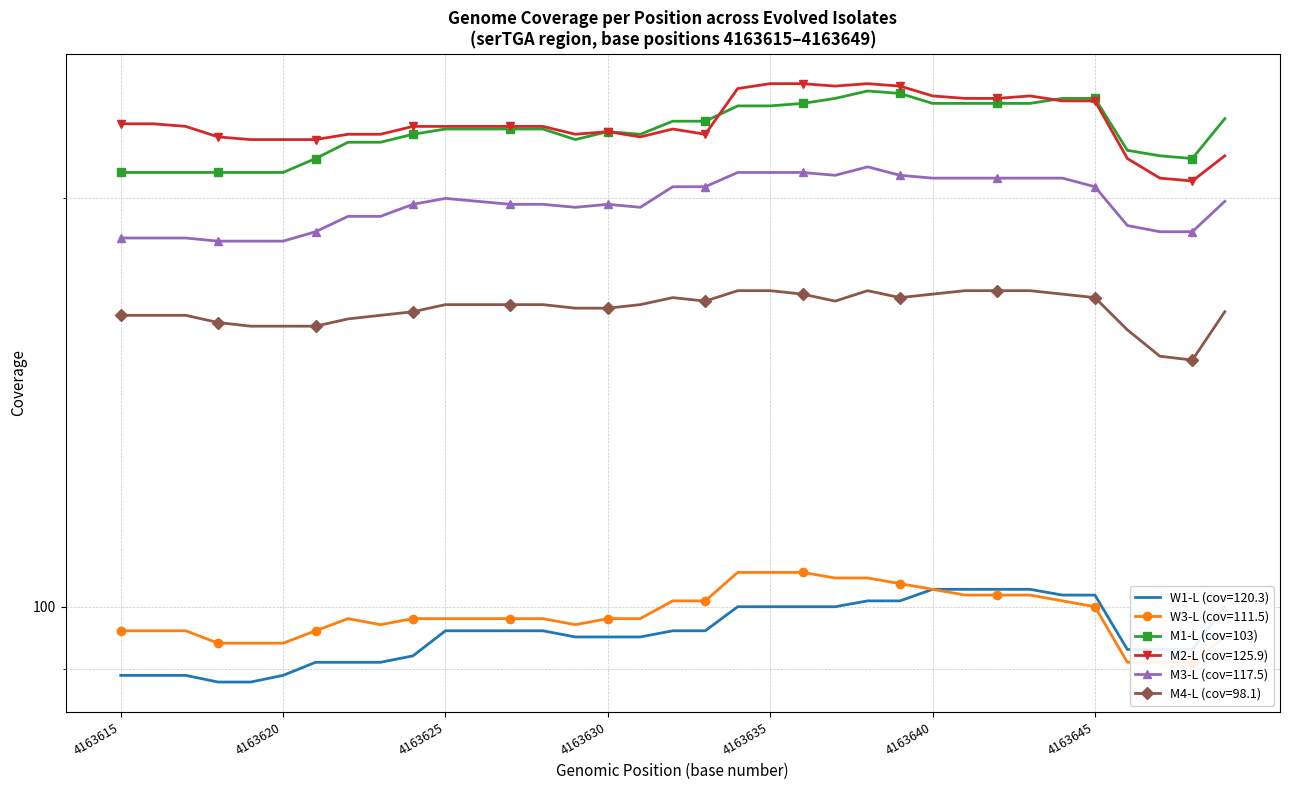

At which label does the data first exceed 225?

17